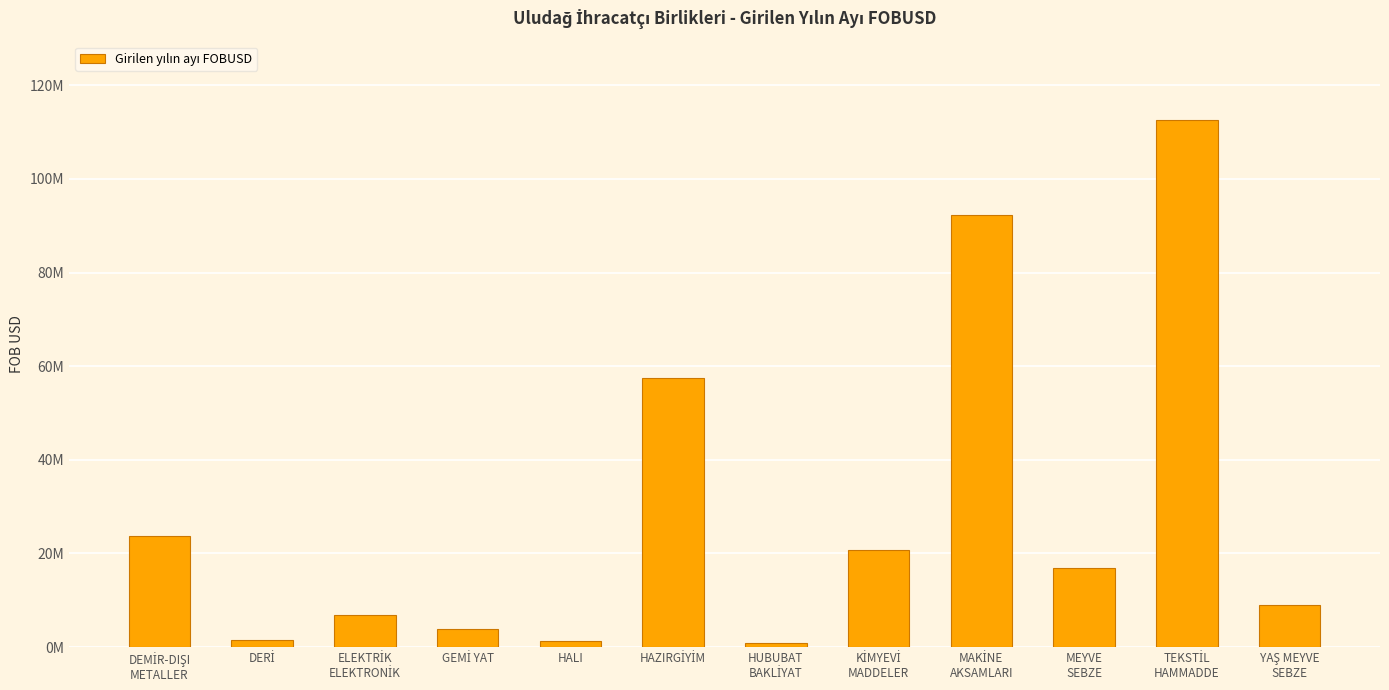

Does the chart contain any negative values?

No